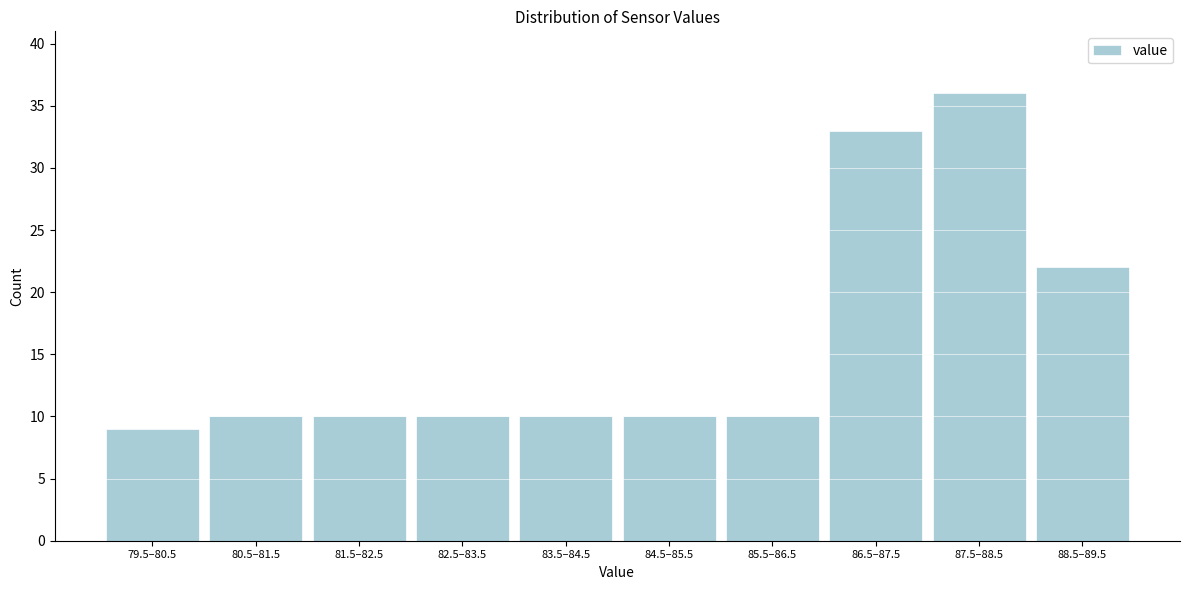

Reading left to right, what are all the values shown in this chart?

9	10	10	10	10	10	10	33	36	22